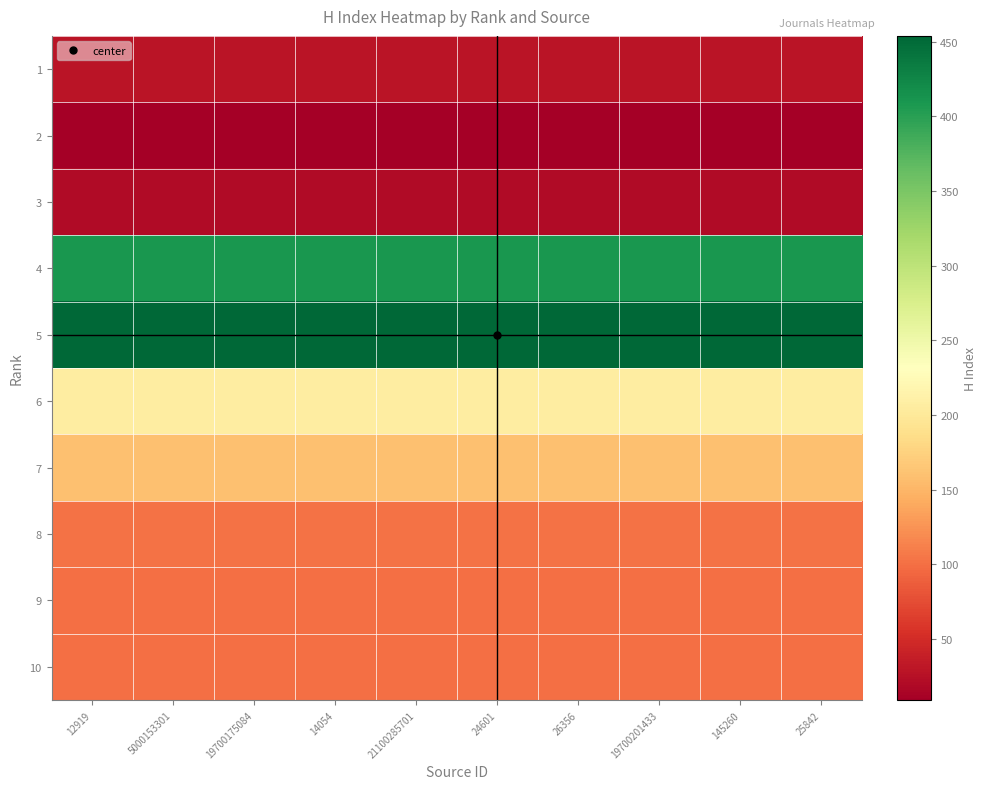

Which has a higher value, 24601 or 21100285701?

24601